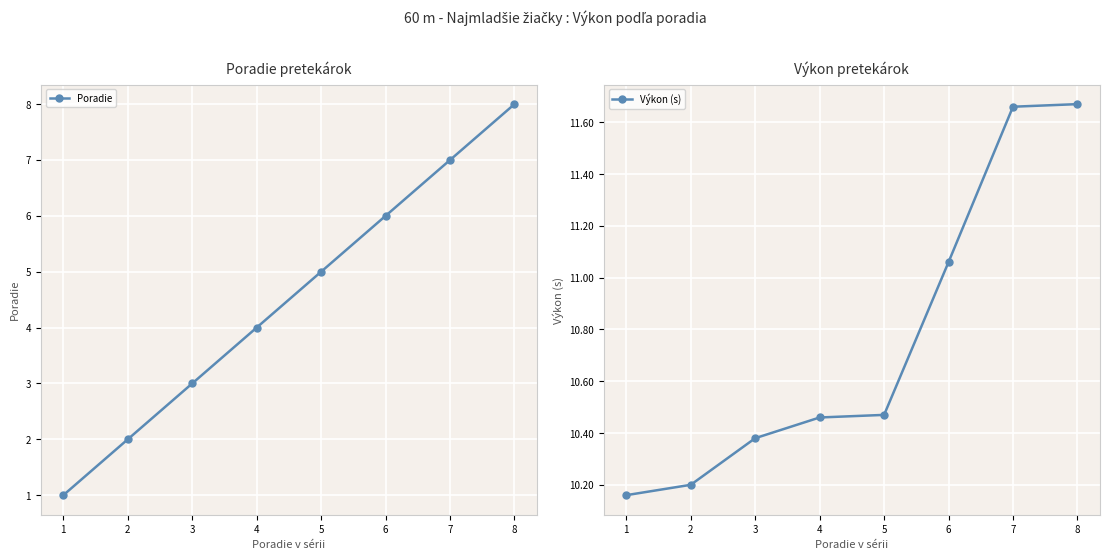

What value does the Výkon (s) series have at 4?

10.5